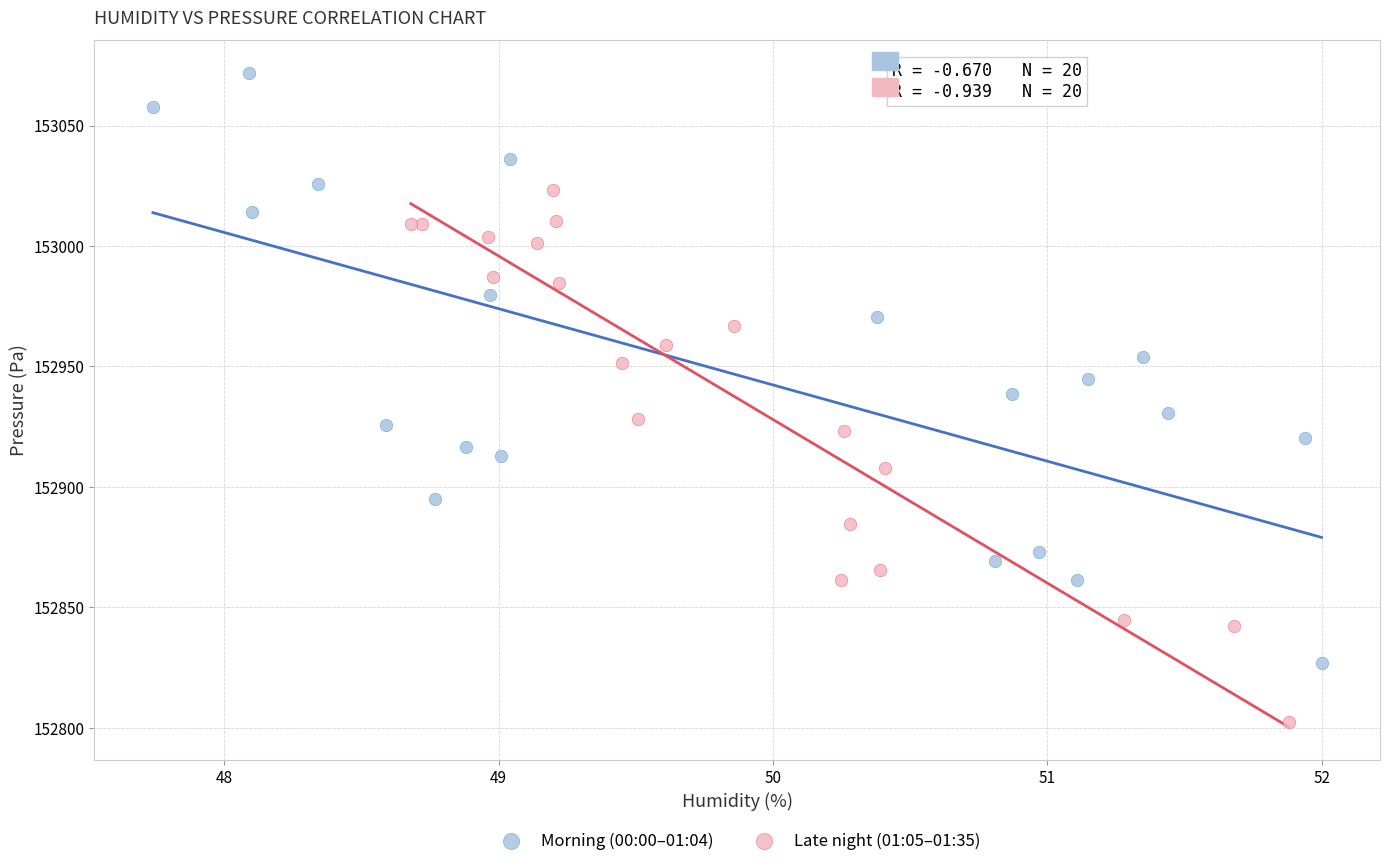

Which series has the widest spread of Y values?

Morning (00:00–01:04)